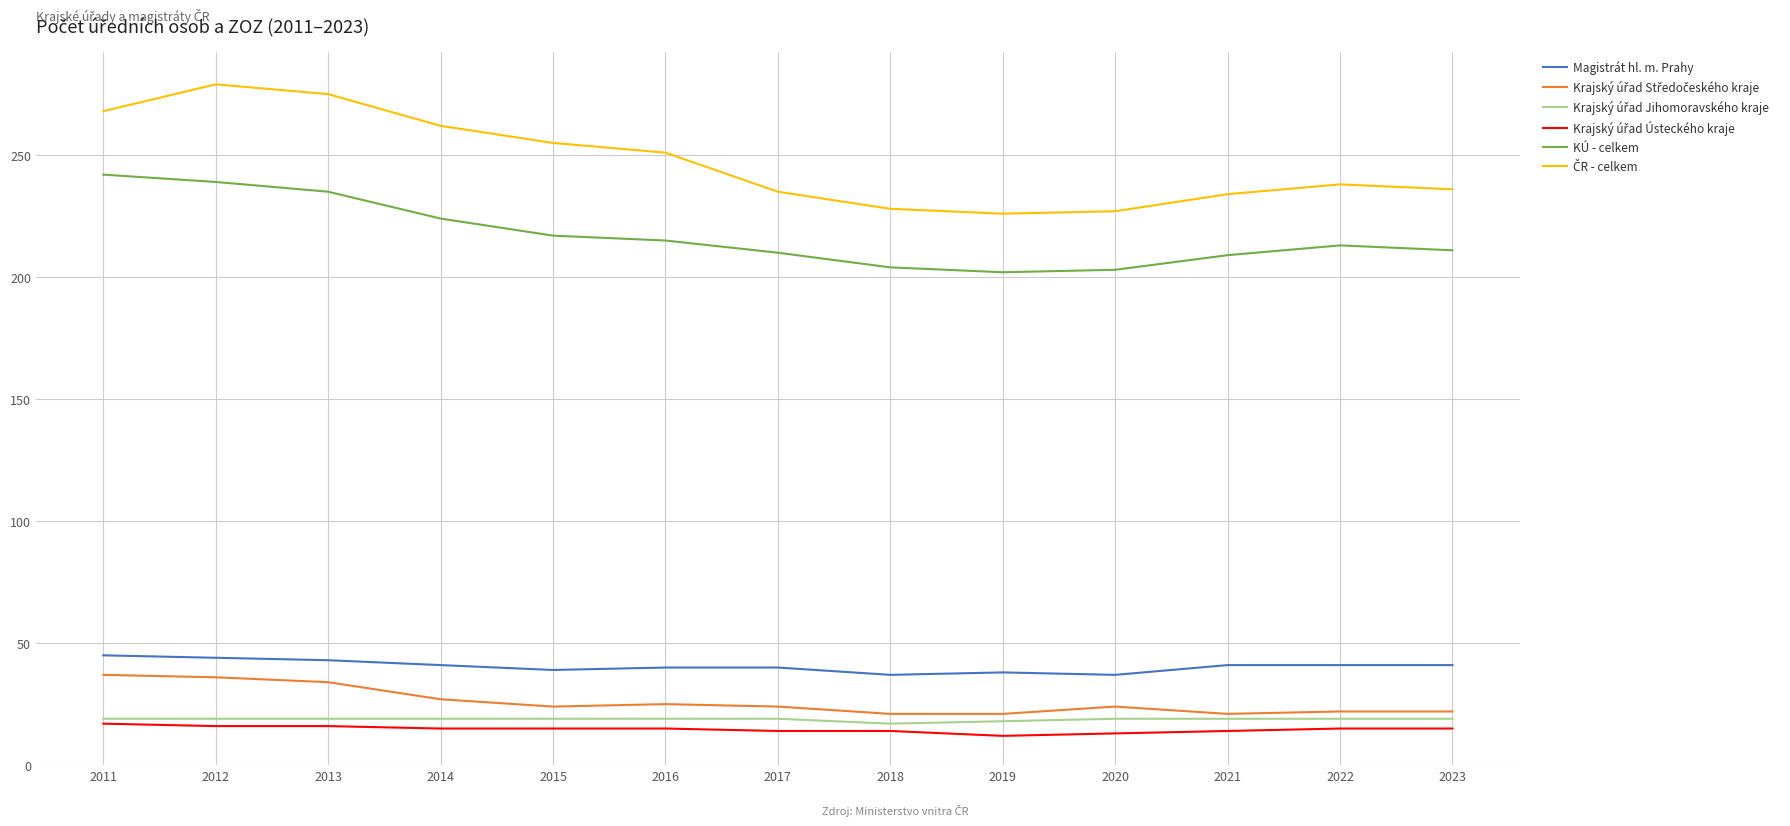

The Magistrát hl. m. Prahy series shows 38 at 2019. True or false?

True